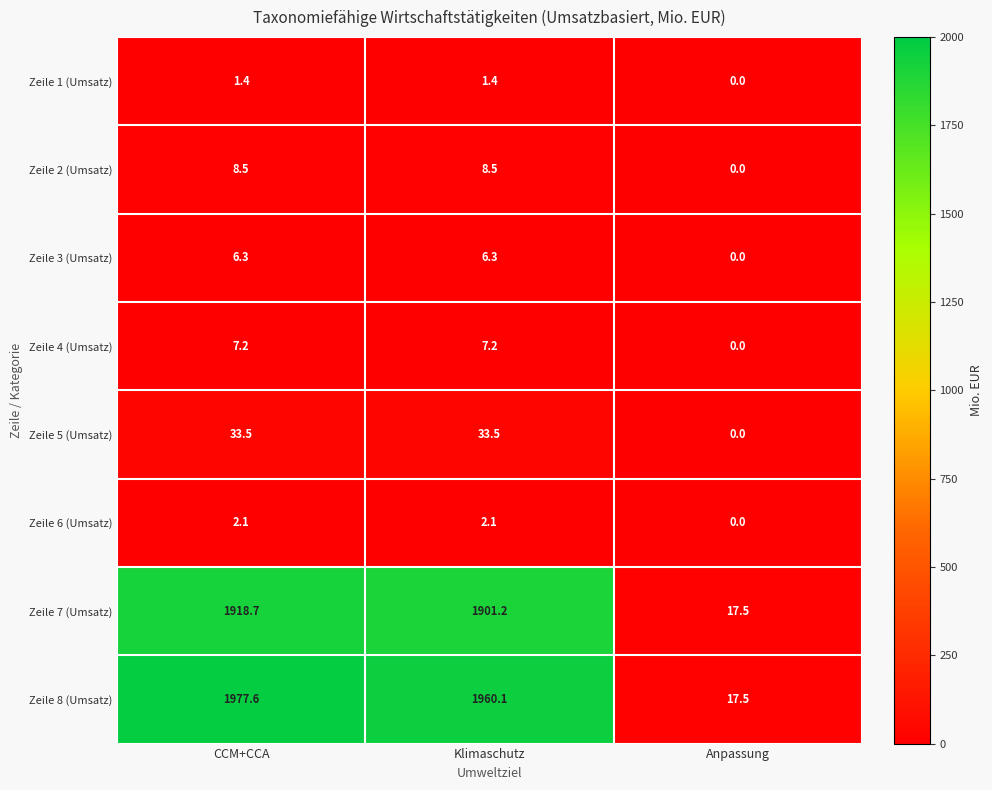

At which category does the chart reach its peak across all series?

CCM+CCA